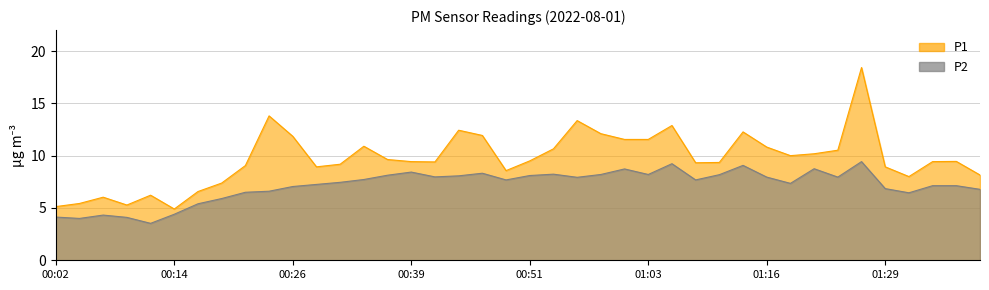

What is the smallest value displayed?

3.5